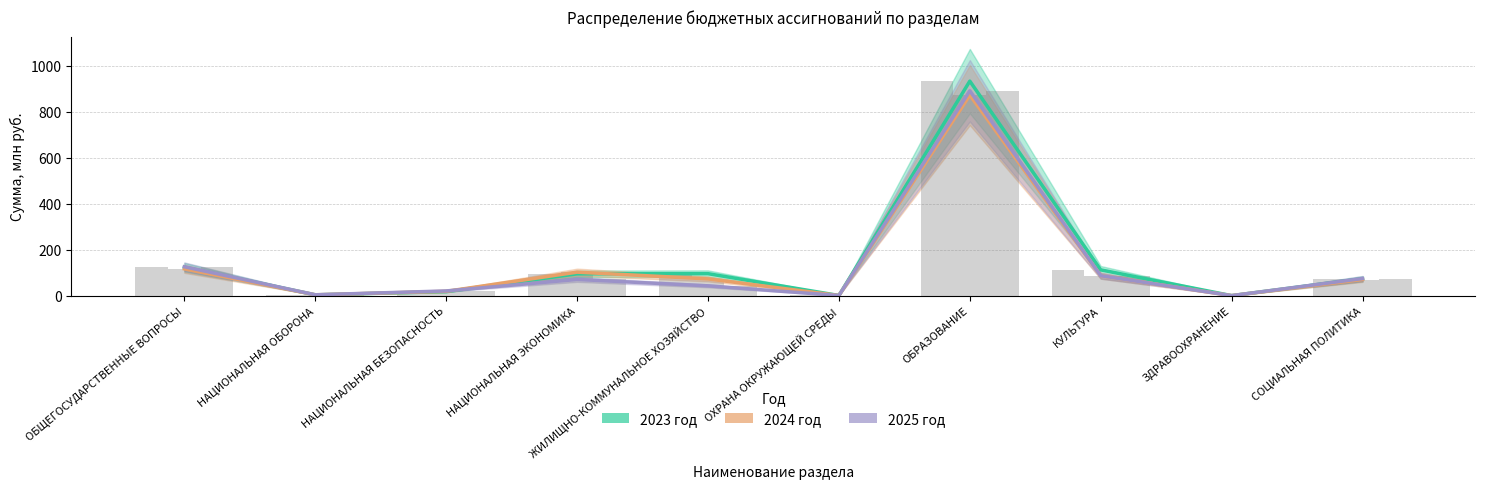

What is the difference between the maximum and minimum values in the 2024 год series?

872.6